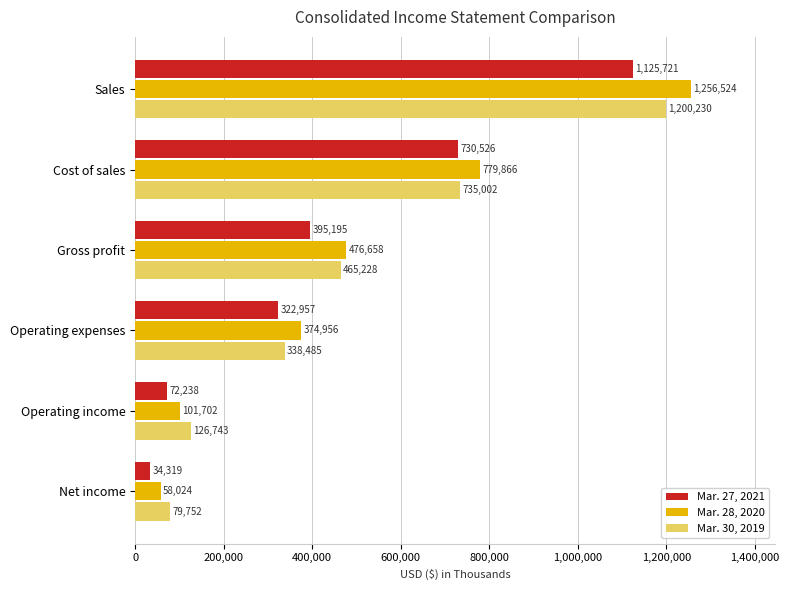

What is the difference between the highest and lowest values at Sales?

130803